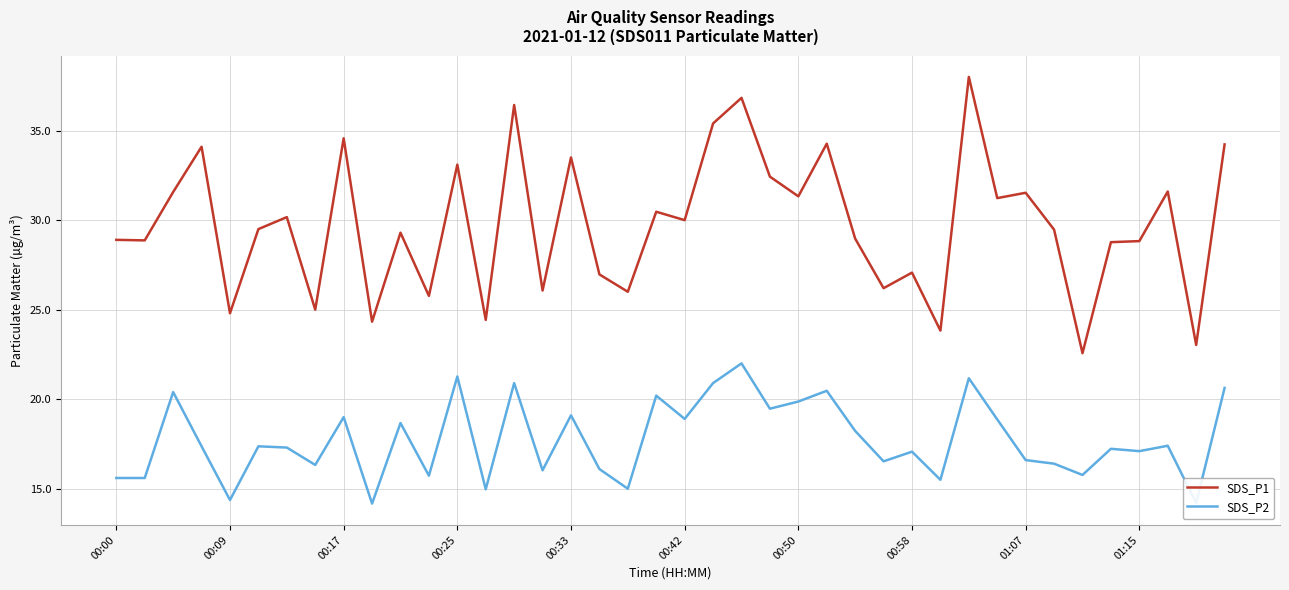

True or false: SDS_P1 and SDS_P2 cross at least once.

False